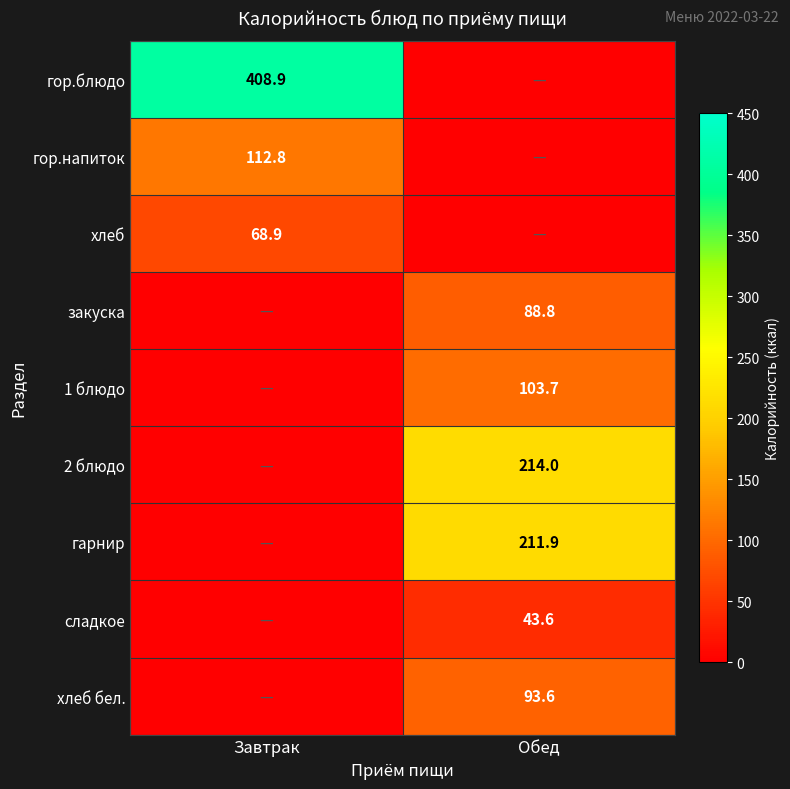

True or false: хлеб бел. has a value of 152.5 at Обед.

False